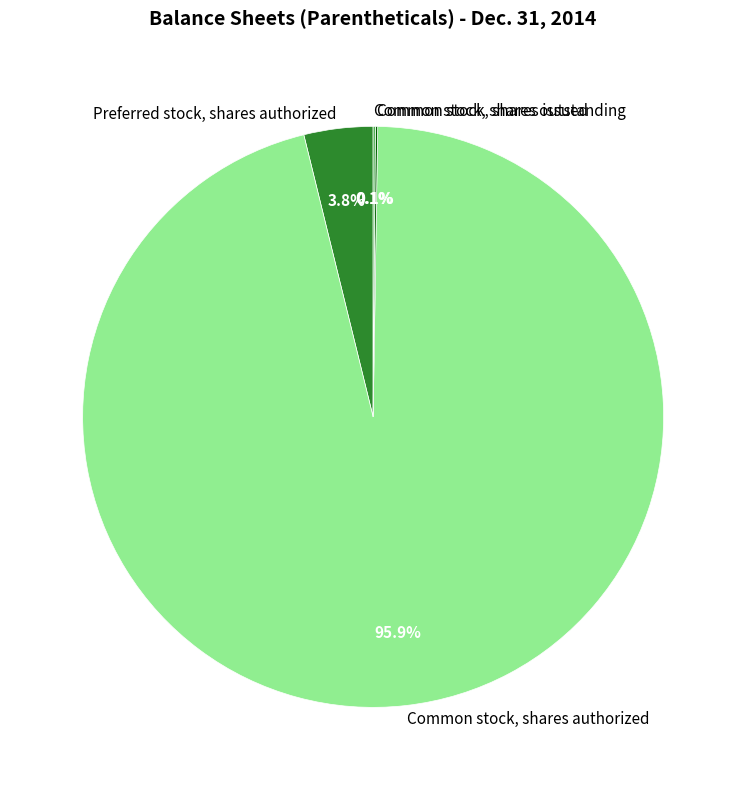

Does Common stock, shares authorized account for over 50% of the chart?

Yes